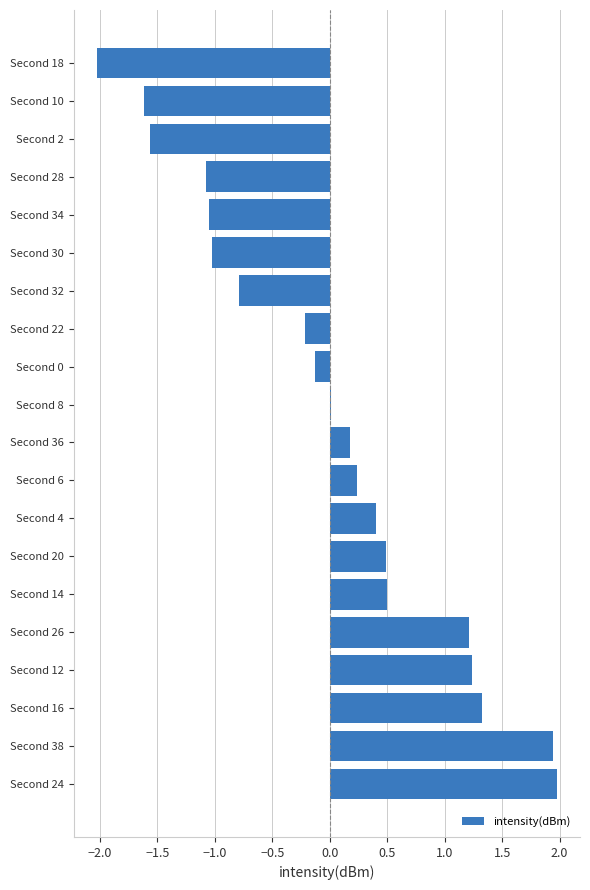

Which label corresponds to the smallest value in the chart?

Second 18